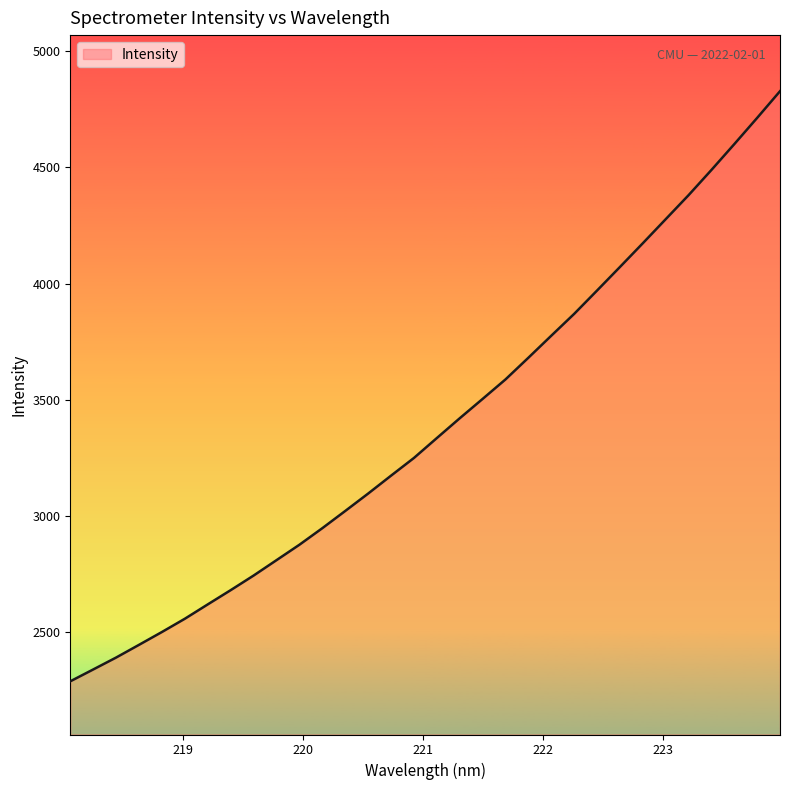

What is the difference between the maximum and minimum values?

2539.2